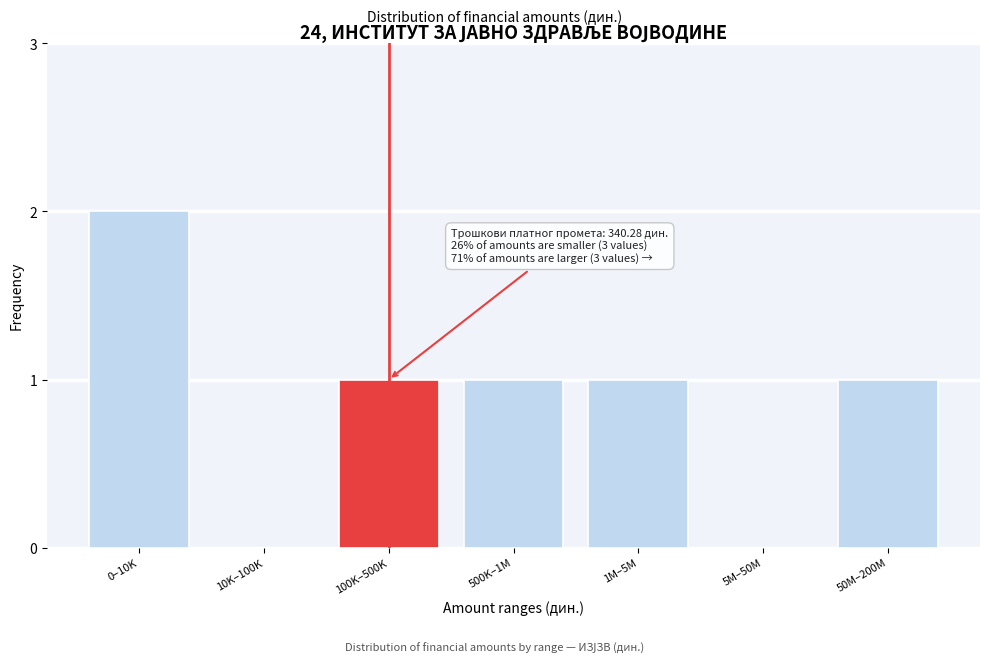

Reading right to left, list all the values displayed in this chart.

50M–200M=1	5M–50M=0	1M–5M=1	500K–1M=1	100K–500K=1	10K–100K=0	0–10K=2